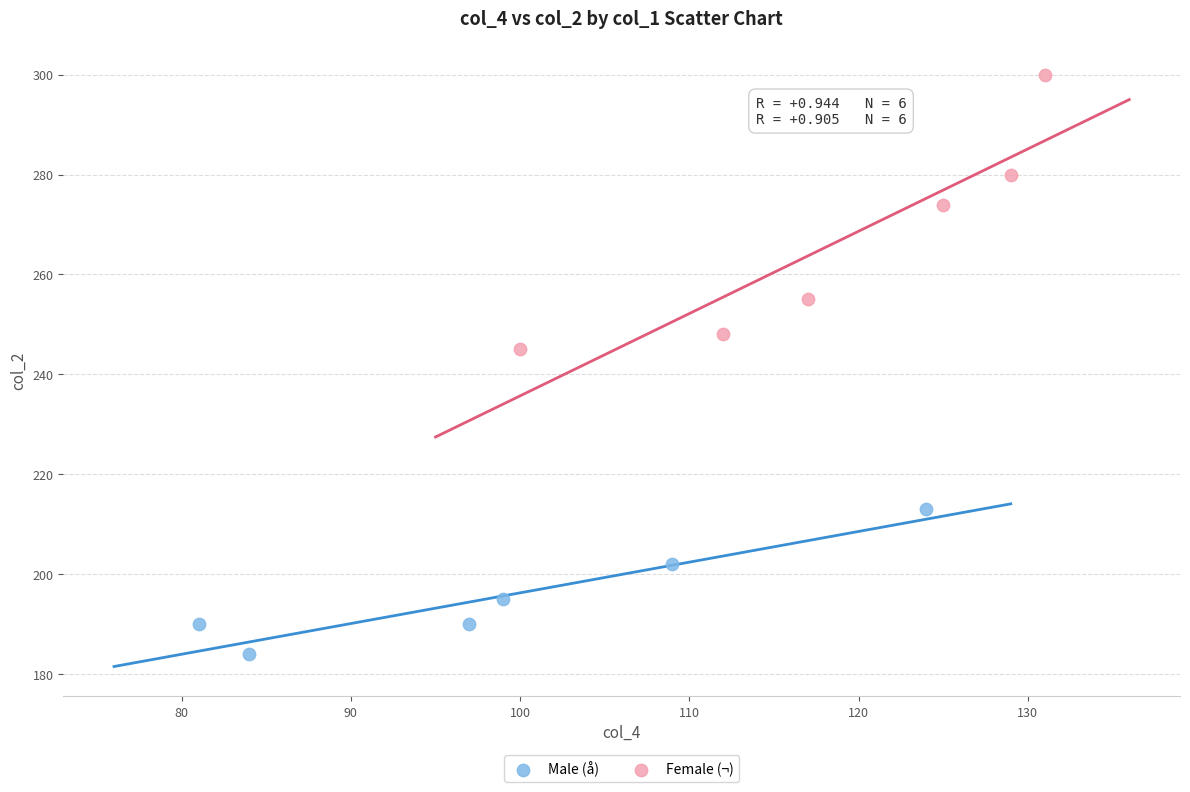

Which series has the widest spread of Y values?

Female (¬)